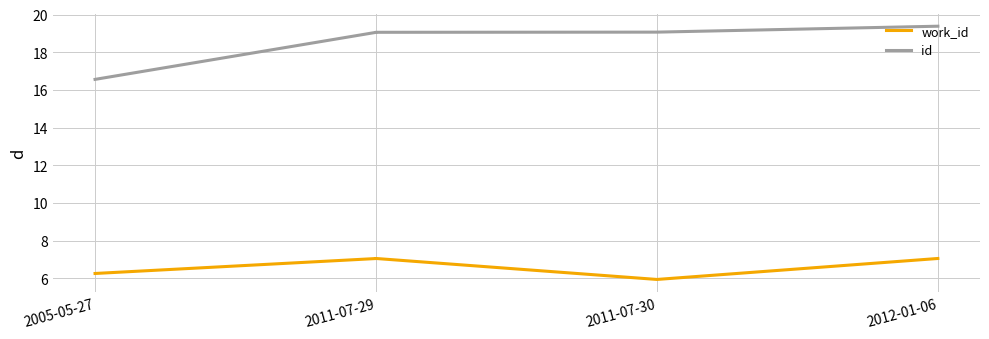

What is the value of the id point at the 3rd from the left?

19.1